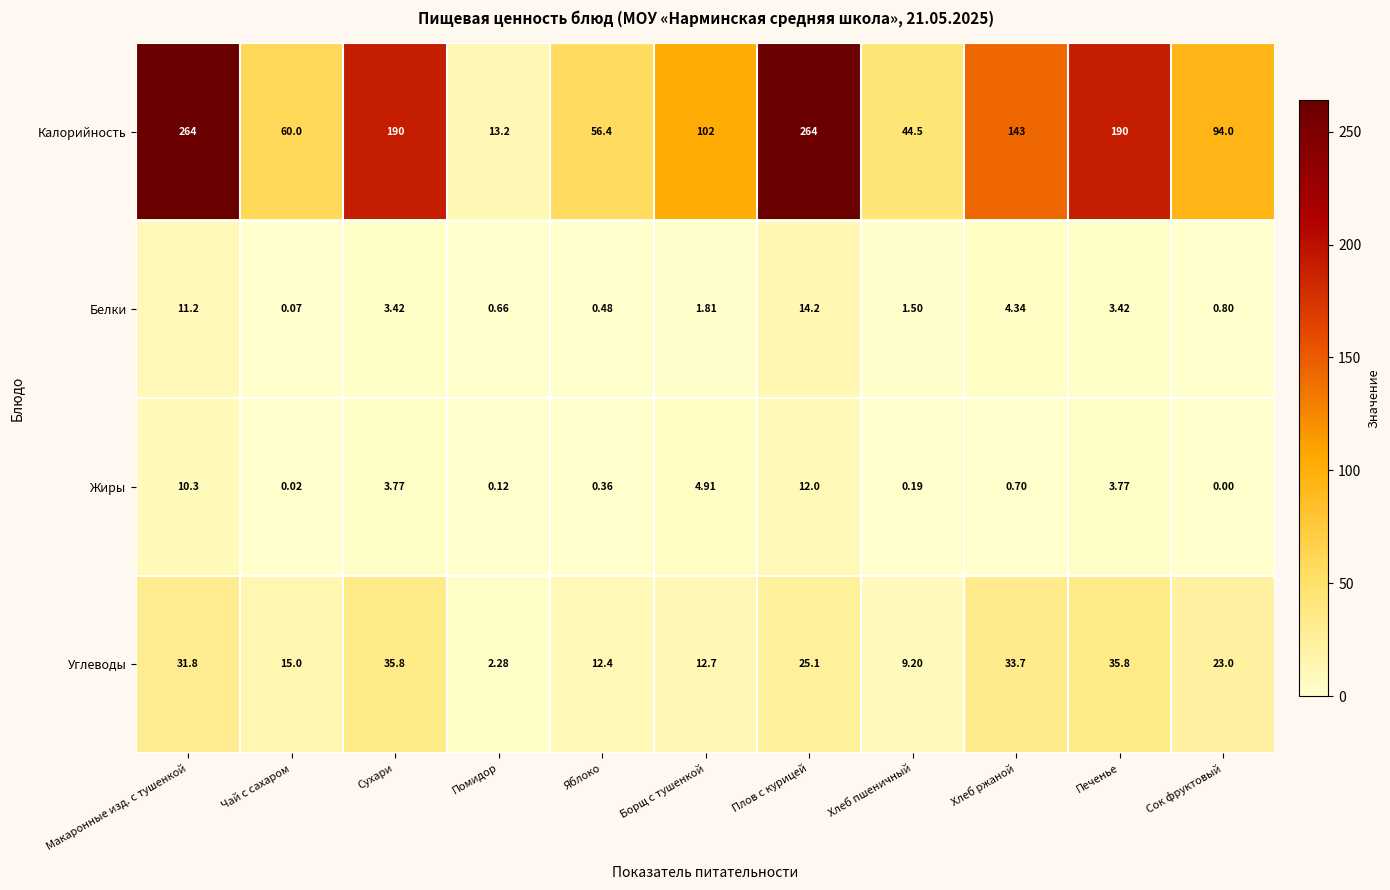

Where is Углеводы nearest to the value 19?

Чай с сахаром